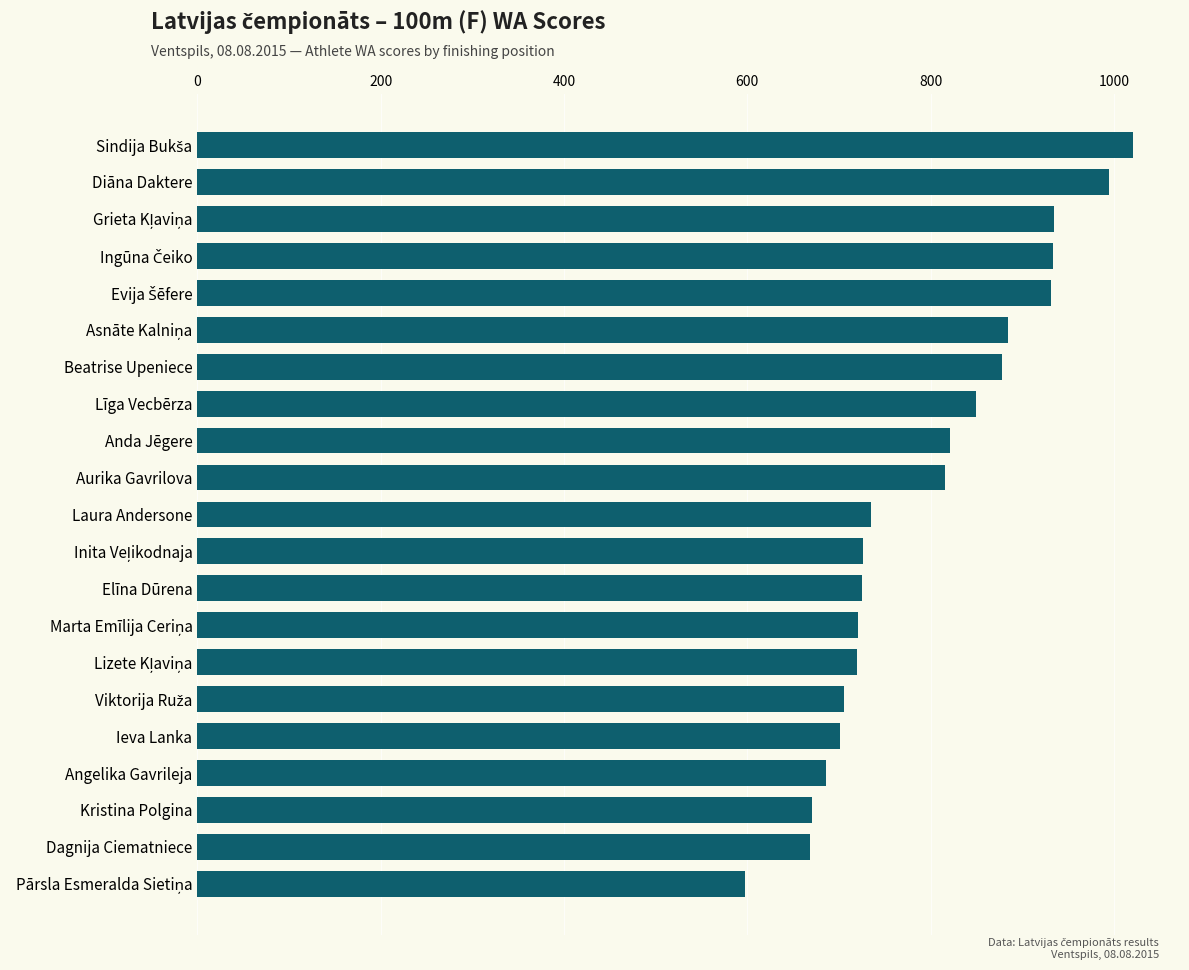

True or false: the data shows 725 at Elīna Dūrena.

True